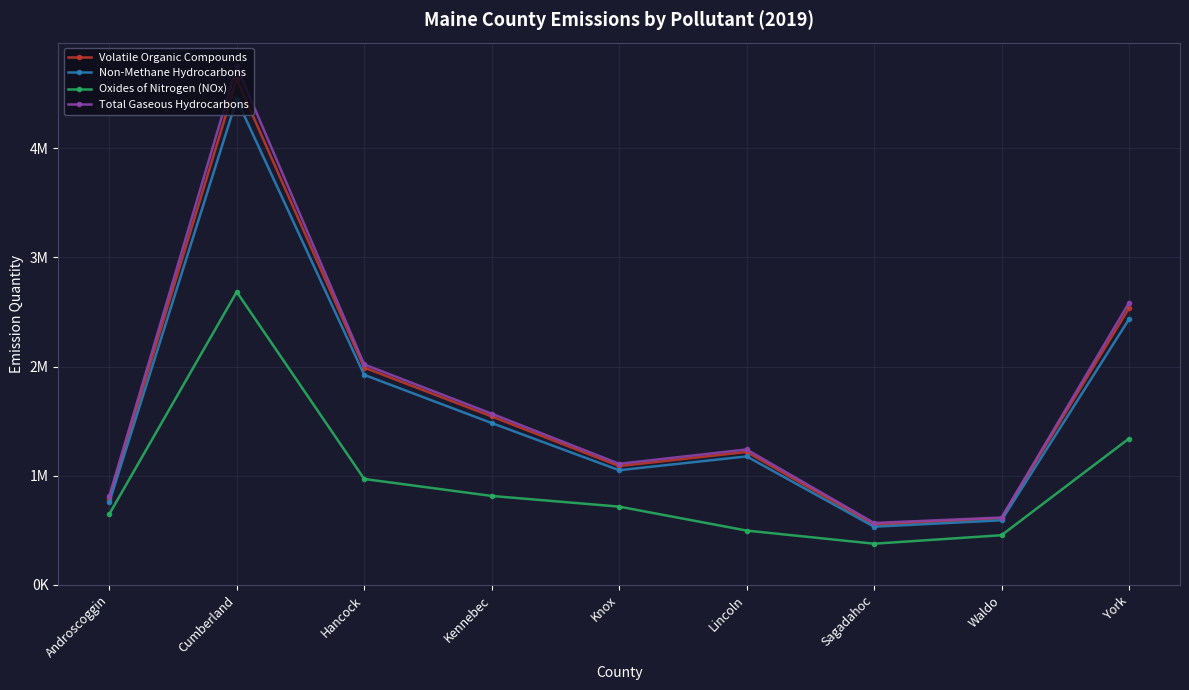

How many series are shown in this chart?

4